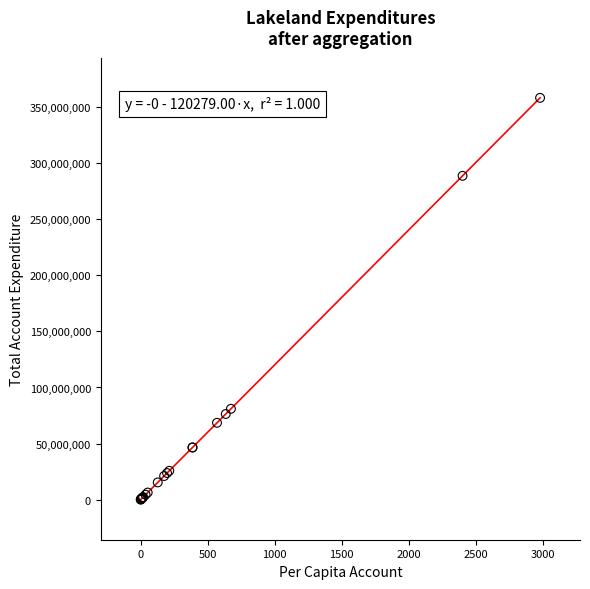

What Y value in the scatter plot is closest to 179194422?

80973102